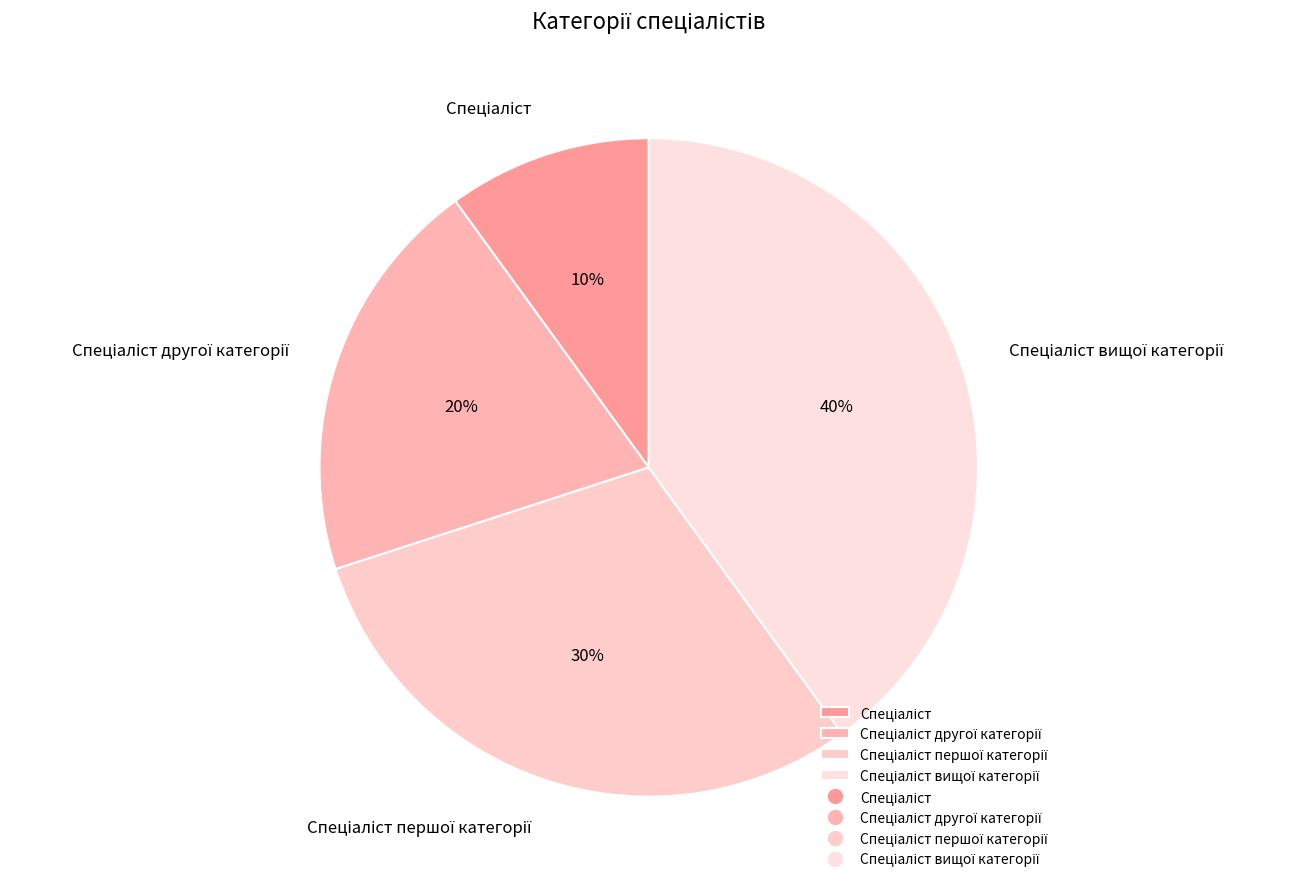

Count the number of slices in the pie.

4